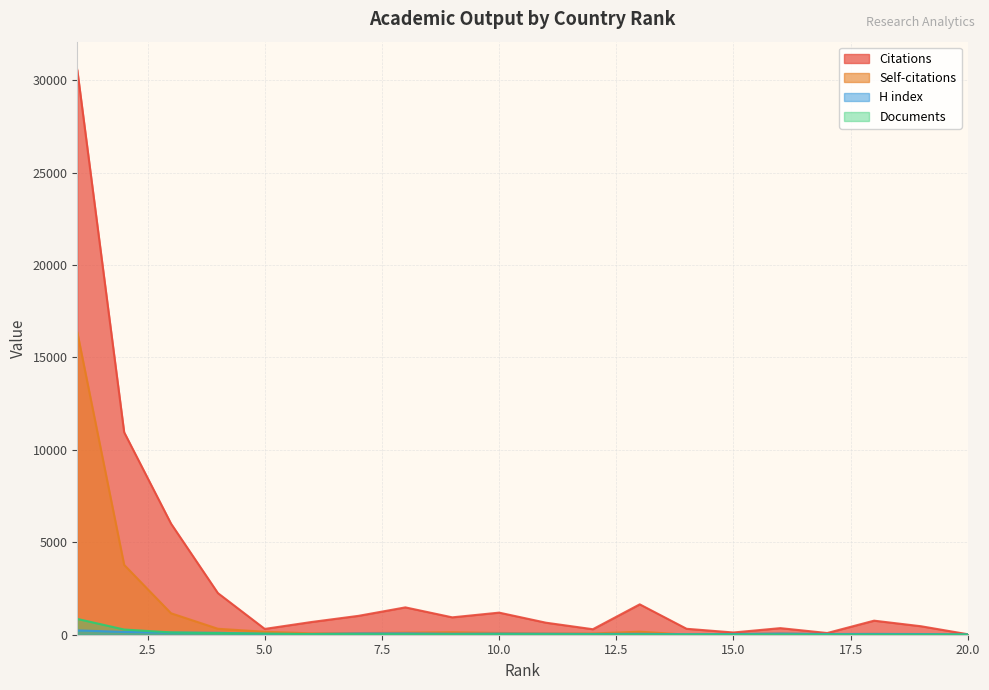

Reading right to left, transcribe all the data shown in this chart.

Citations: 20=26	19=459	18=760	17=92	16=356	15=121	14=321	13=1643	12=297	11=650	10=1195	9=940	8=1479	7=1021	6=689	5=314	4=2251	3=6009	2=10951	1=30551
Self-citations: 20=9	19=20	18=44	17=28	16=65	15=32	14=3	13=164	12=66	11=70	10=96	9=133	8=114	7=88	6=73	5=160	4=322	3=1160	2=3778	1=16363
H index: 20=19	19=37	18=43	17=38	16=63	15=37	14=27	13=49	12=41	11=52	10=59	9=52	8=70	7=67	6=41	5=48	4=104	3=113	2=151	1=234
Documents: 20=8	19=9	18=9	17=9	16=9	15=10	14=11	13=15	12=17	11=21	10=22	9=22	8=23	7=26	6=29	5=59	4=86	3=125	2=281	1=855